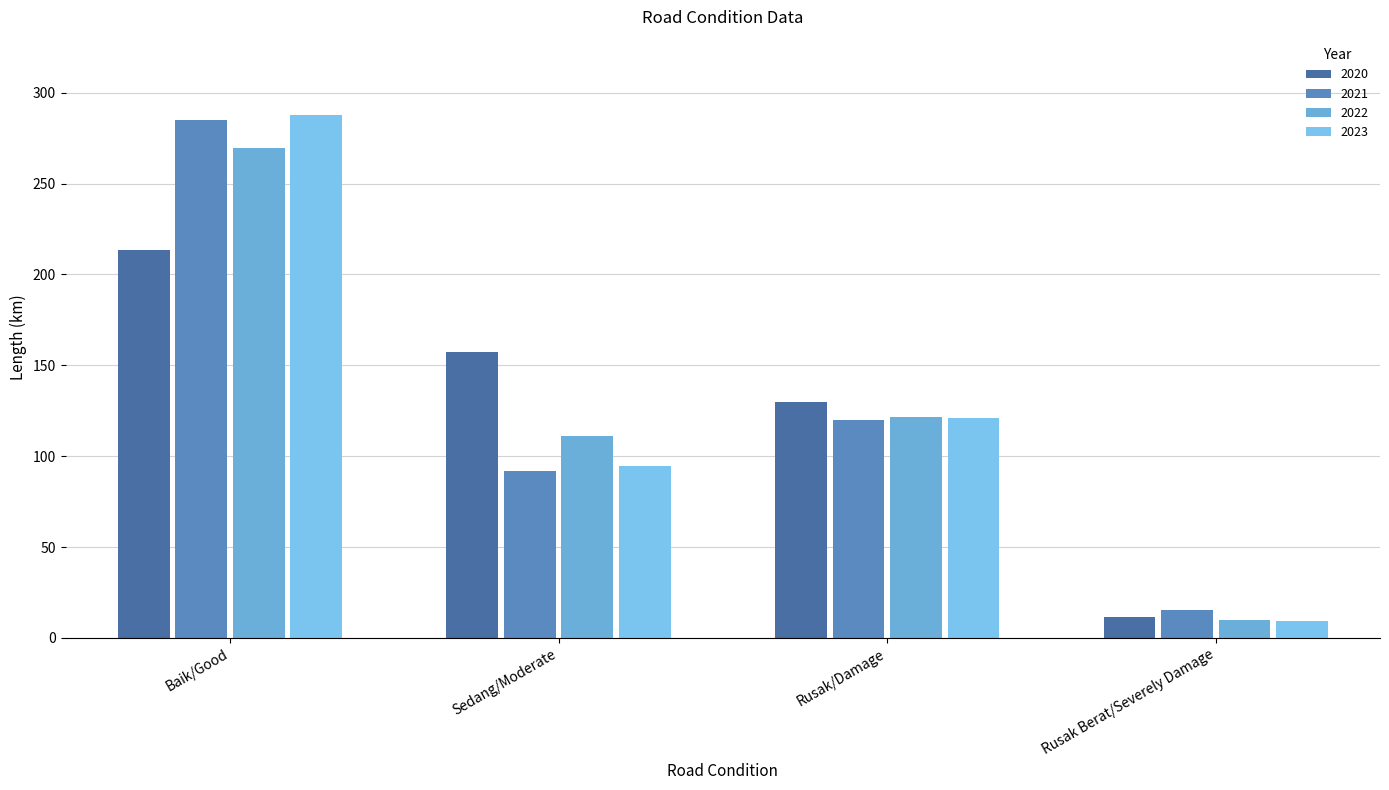

What position from the right is Baik/Good?

4